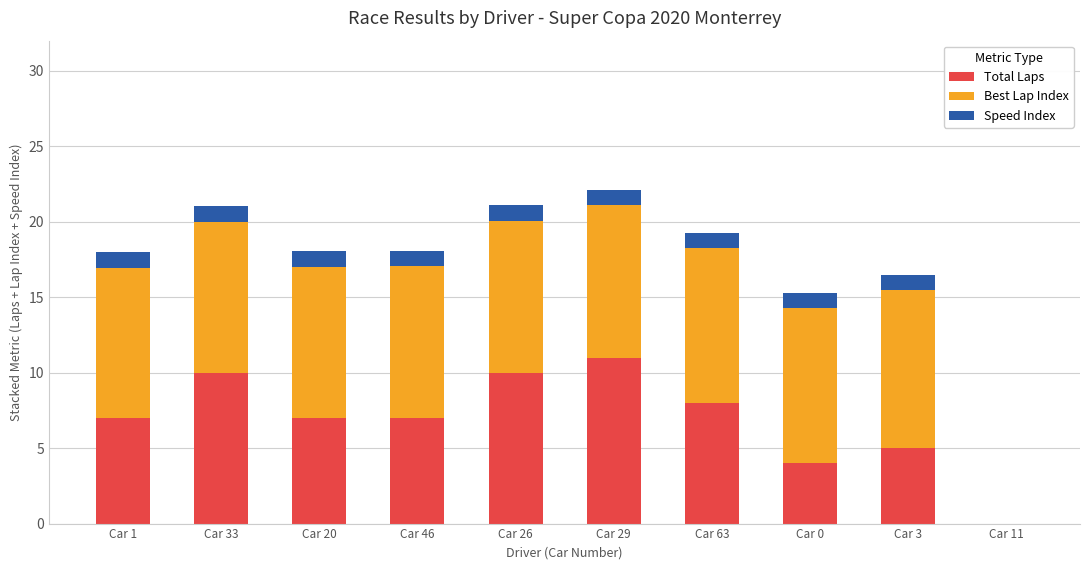

The Total Laps series shows 4.0 at Car 0. True or false?

True